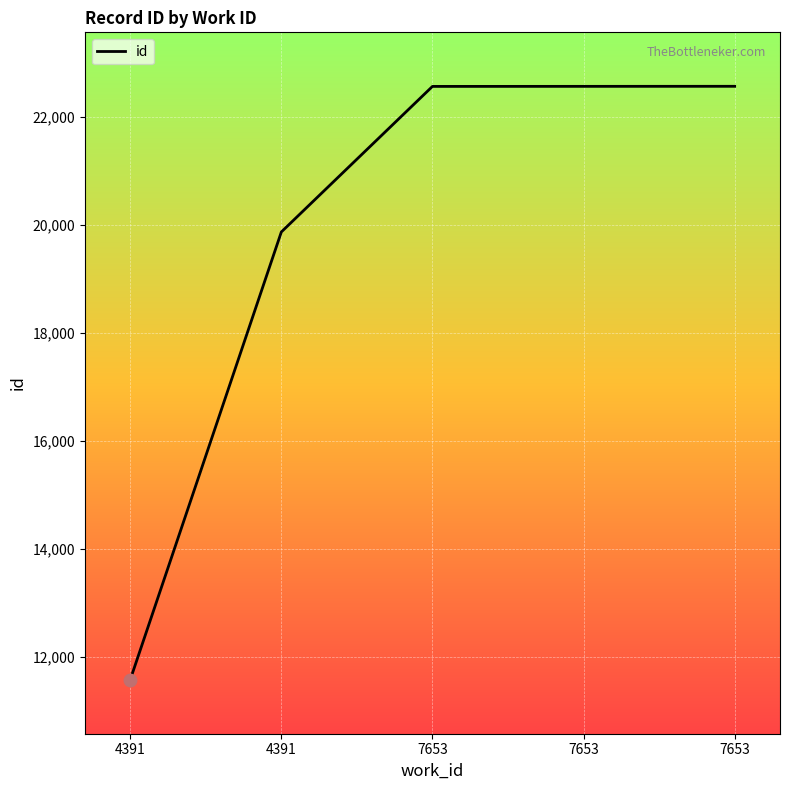

How many values are below 22568?

2